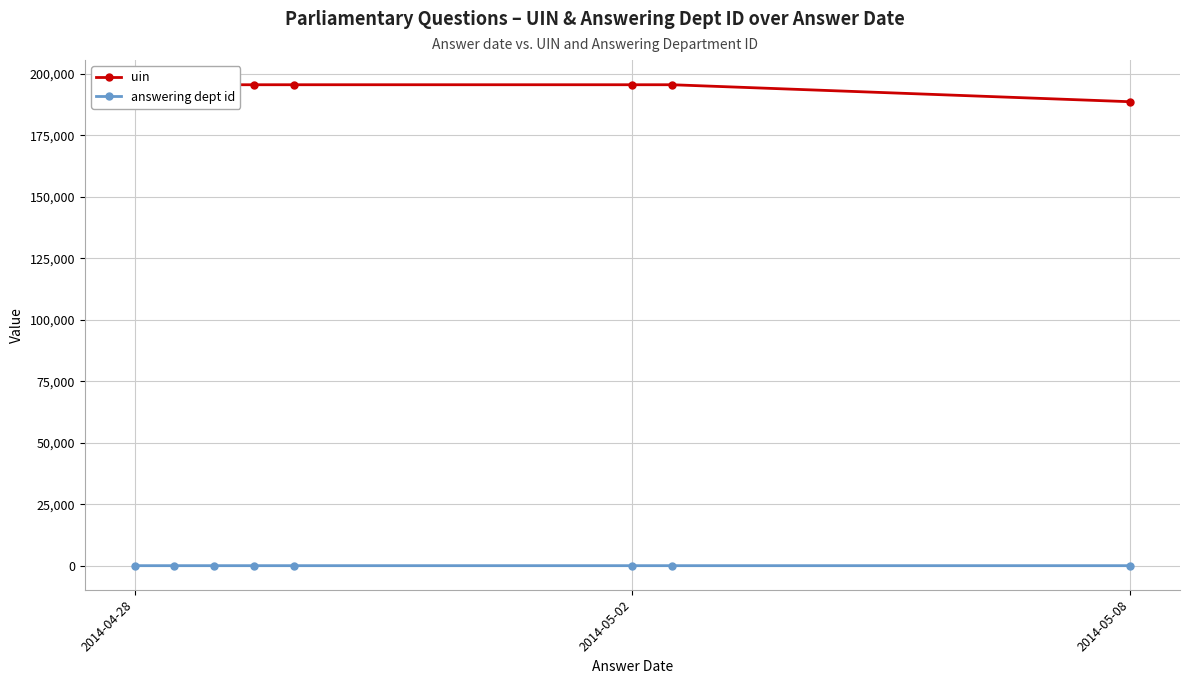

True or false: answering dept id and uin cross at least once.

False